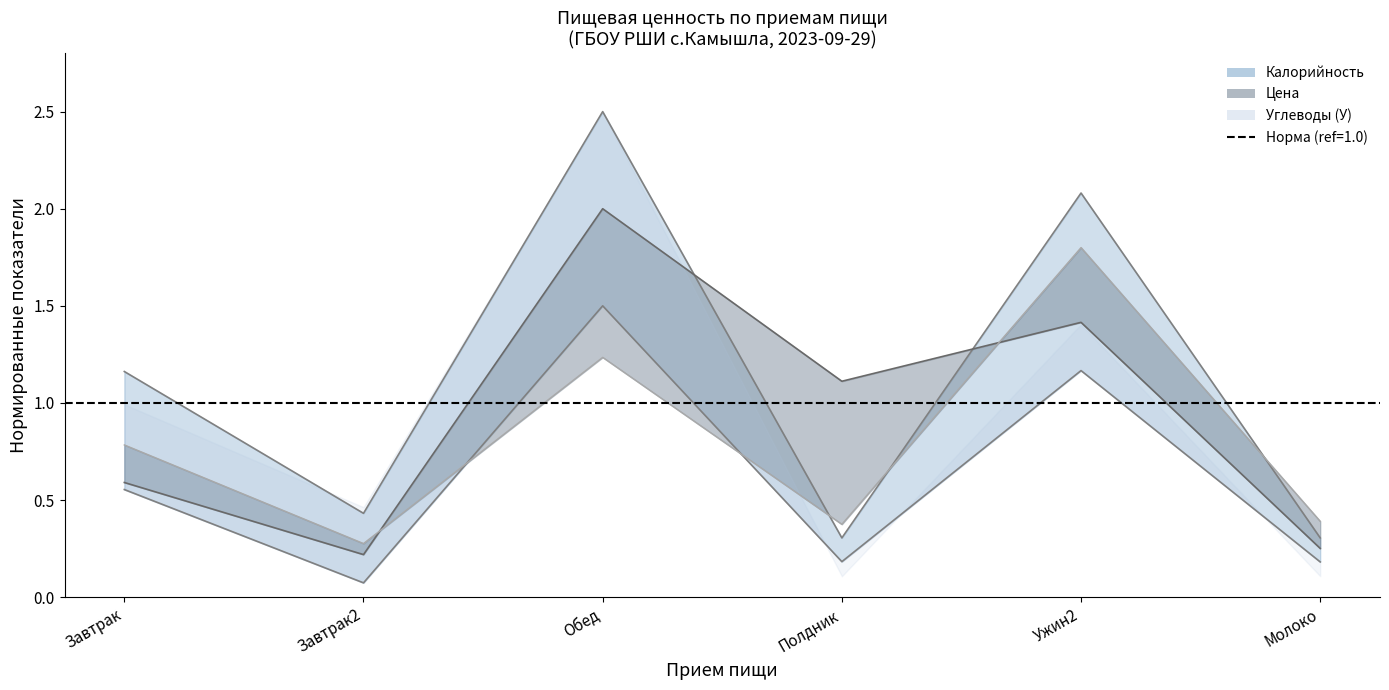

Which category has the highest value across all series?

Обед